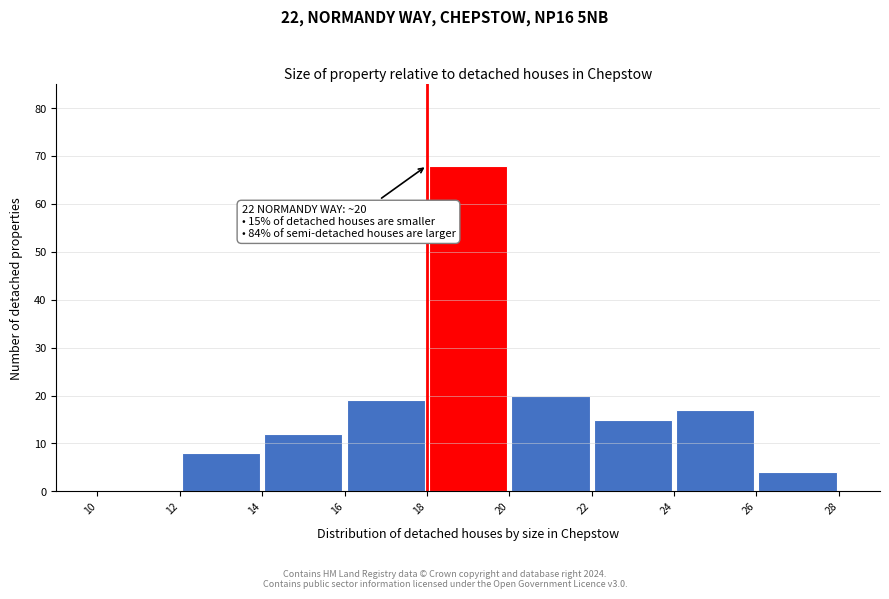

Over which range of the x-axis is the bar tallest?

18 to 20